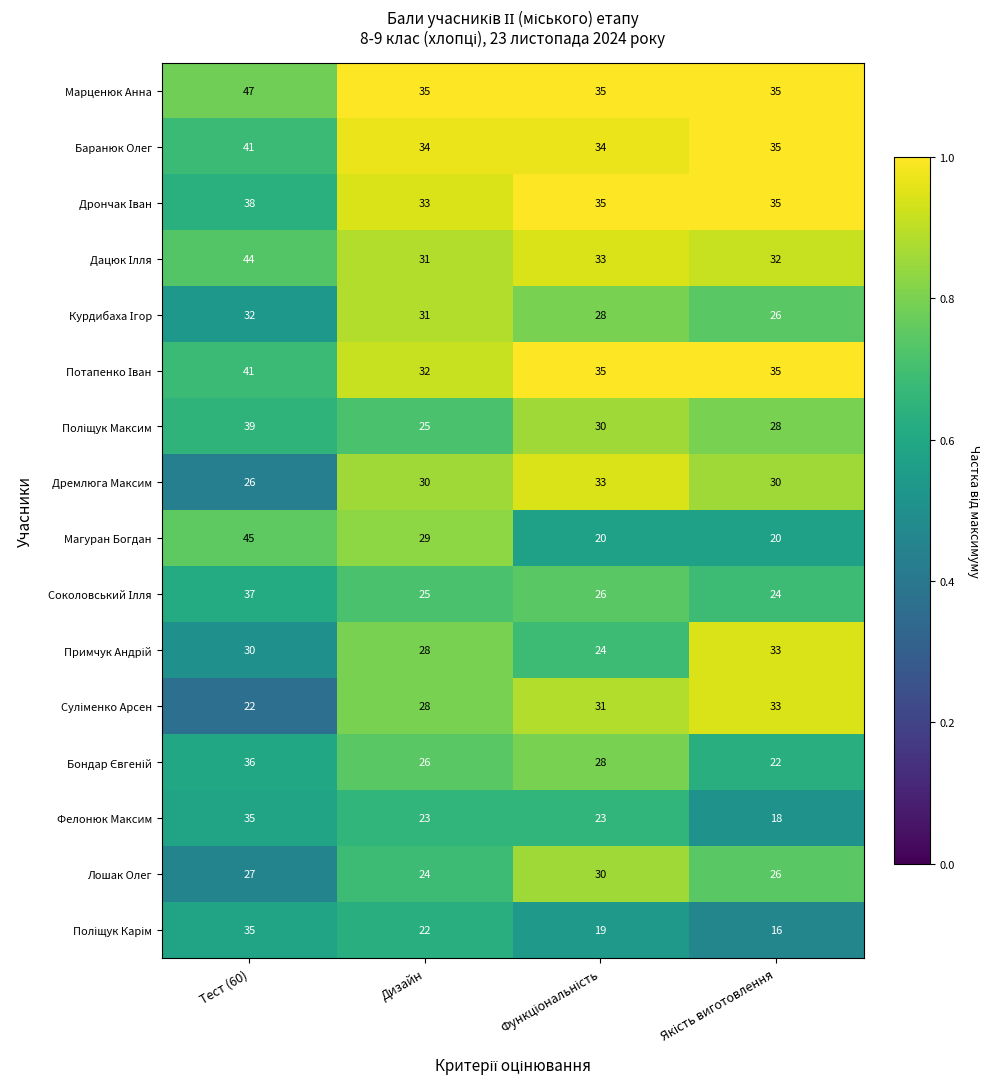

Between Тест (60) and Дизайн, which series saw the biggest shift?

Магуран Богдан